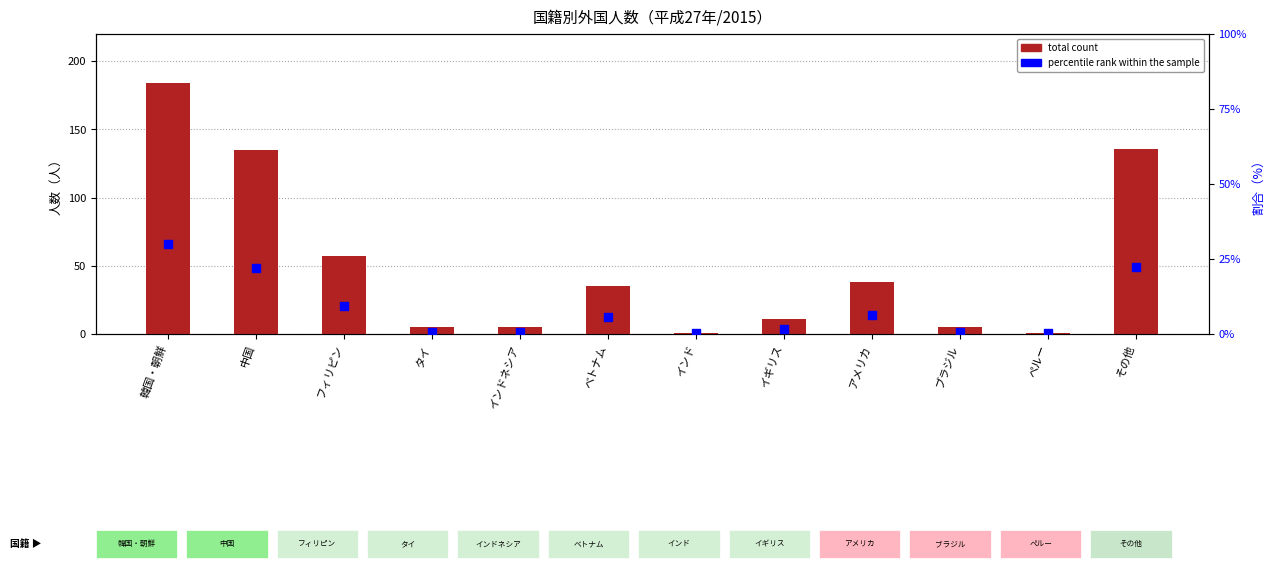

At which category is the sum across all series the highest?

韓国・朝鮮